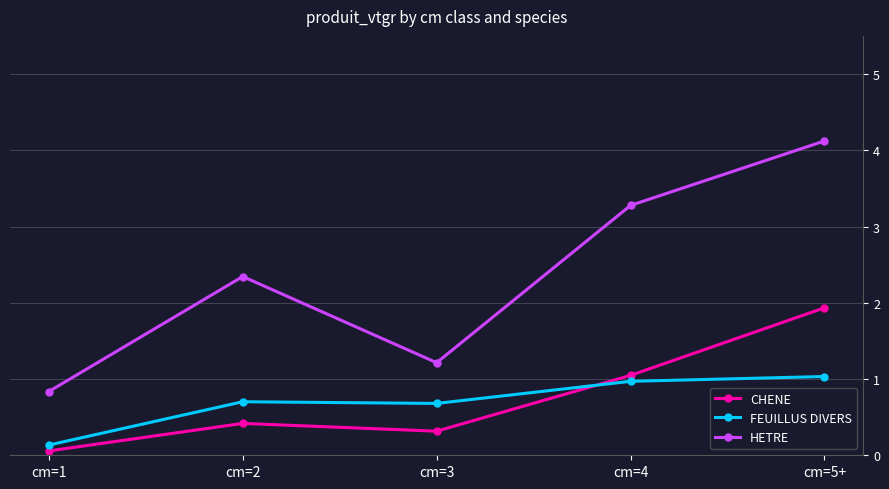

What is the approximate value of FEUILLUS DIVERS at cm=3?

0.7